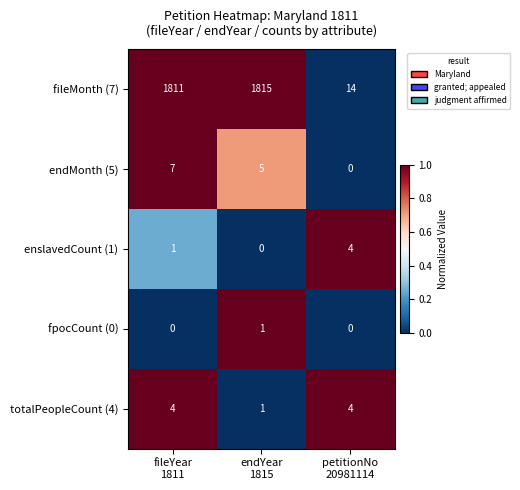

Which series has the largest range (max minus min)?

fileMonth (7)